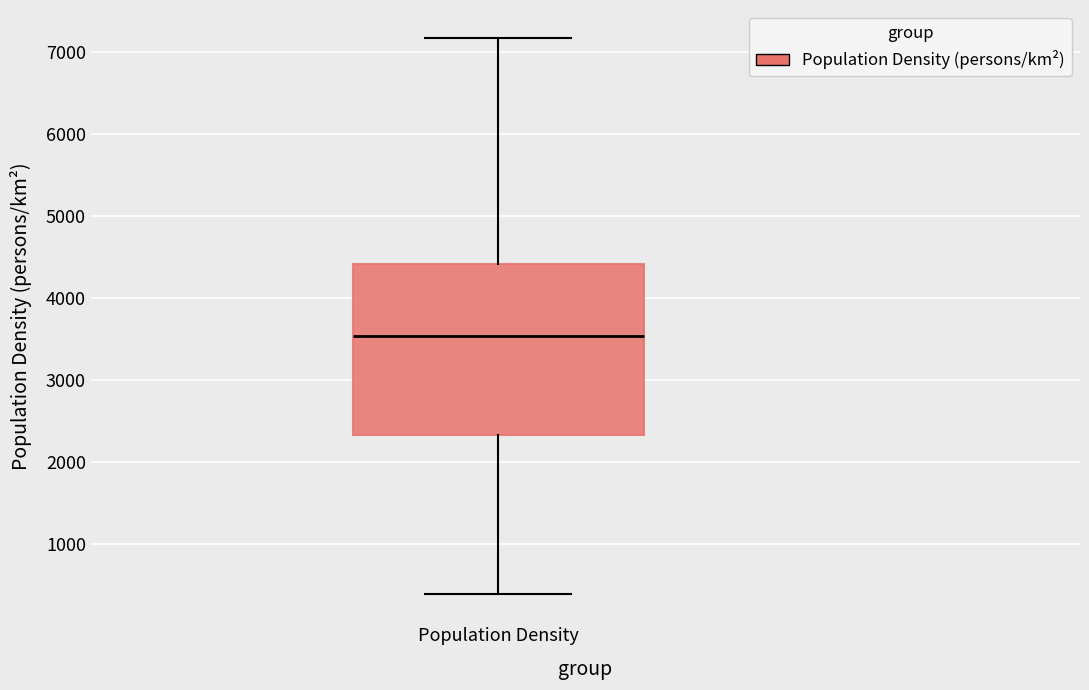

Where is the upper edge of the box for Population Density on the y-axis? The values are not printed on the chart, so give them approximately, as read against the axis.

4400